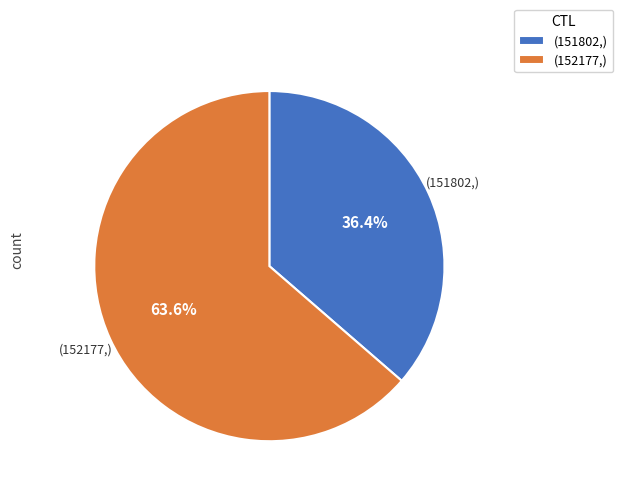

Does any single category account for the majority?

Yes